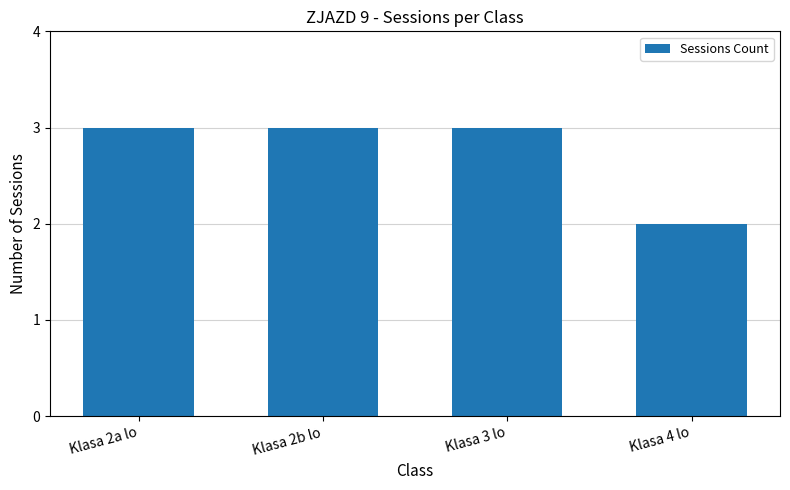

How many distinct data groups are displayed?

1